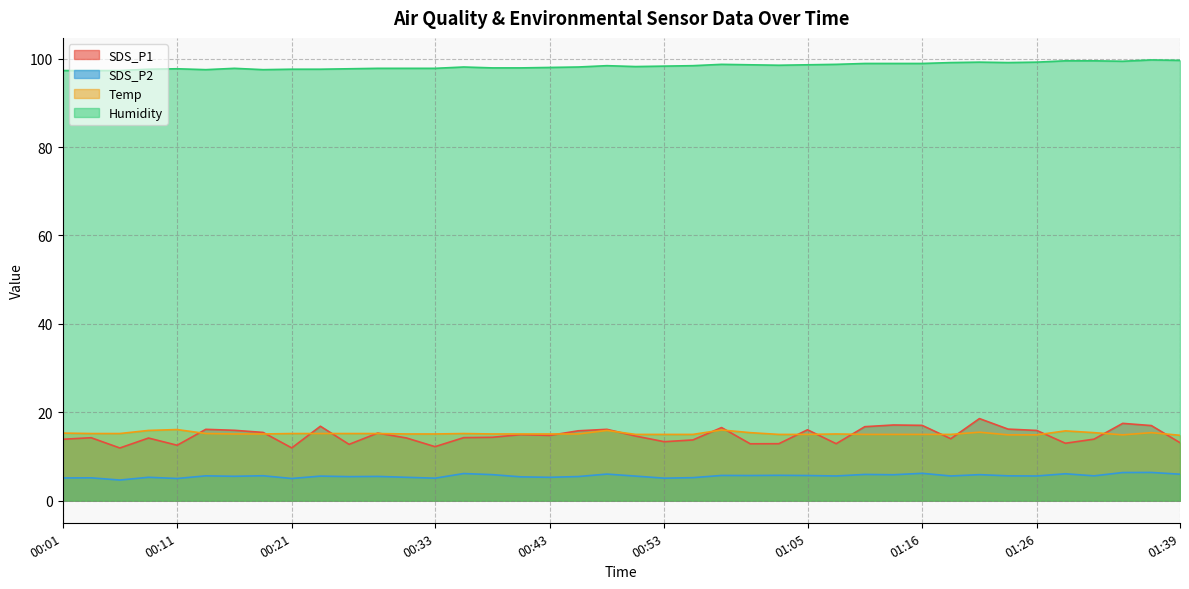

How many lines are shown in the chart?

4